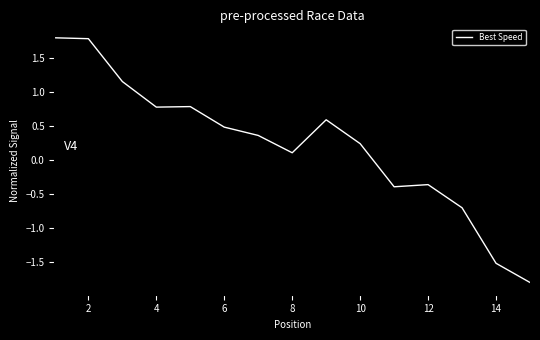

What is the minimum value shown in the chart?

-1.8